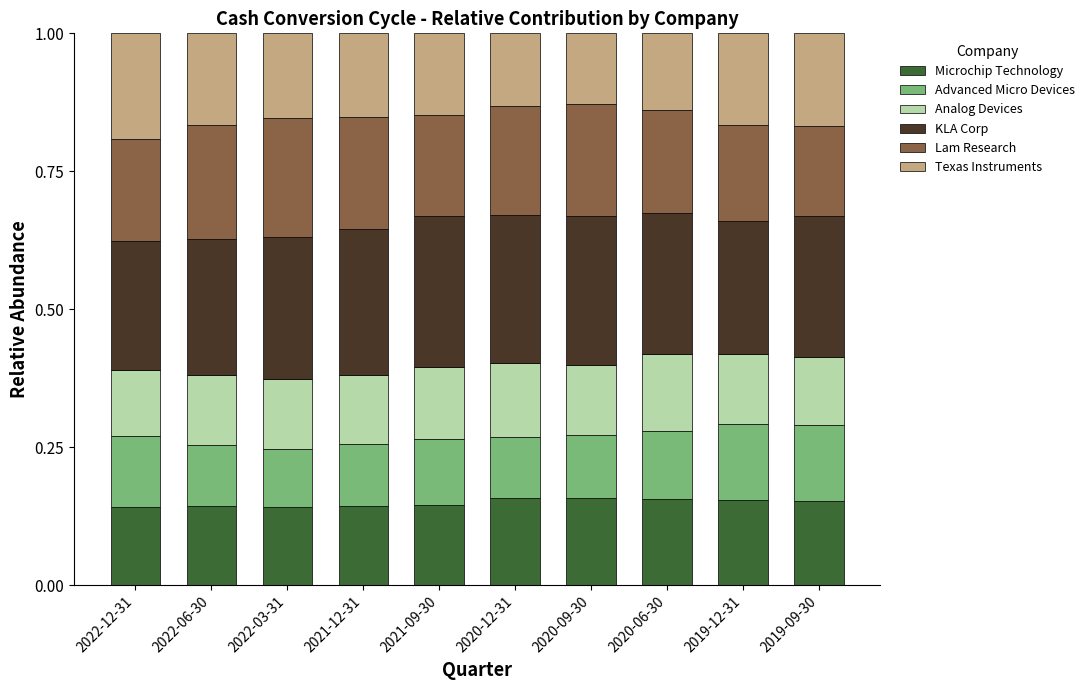

What is the sum of all Microchip Technology values?

1.5